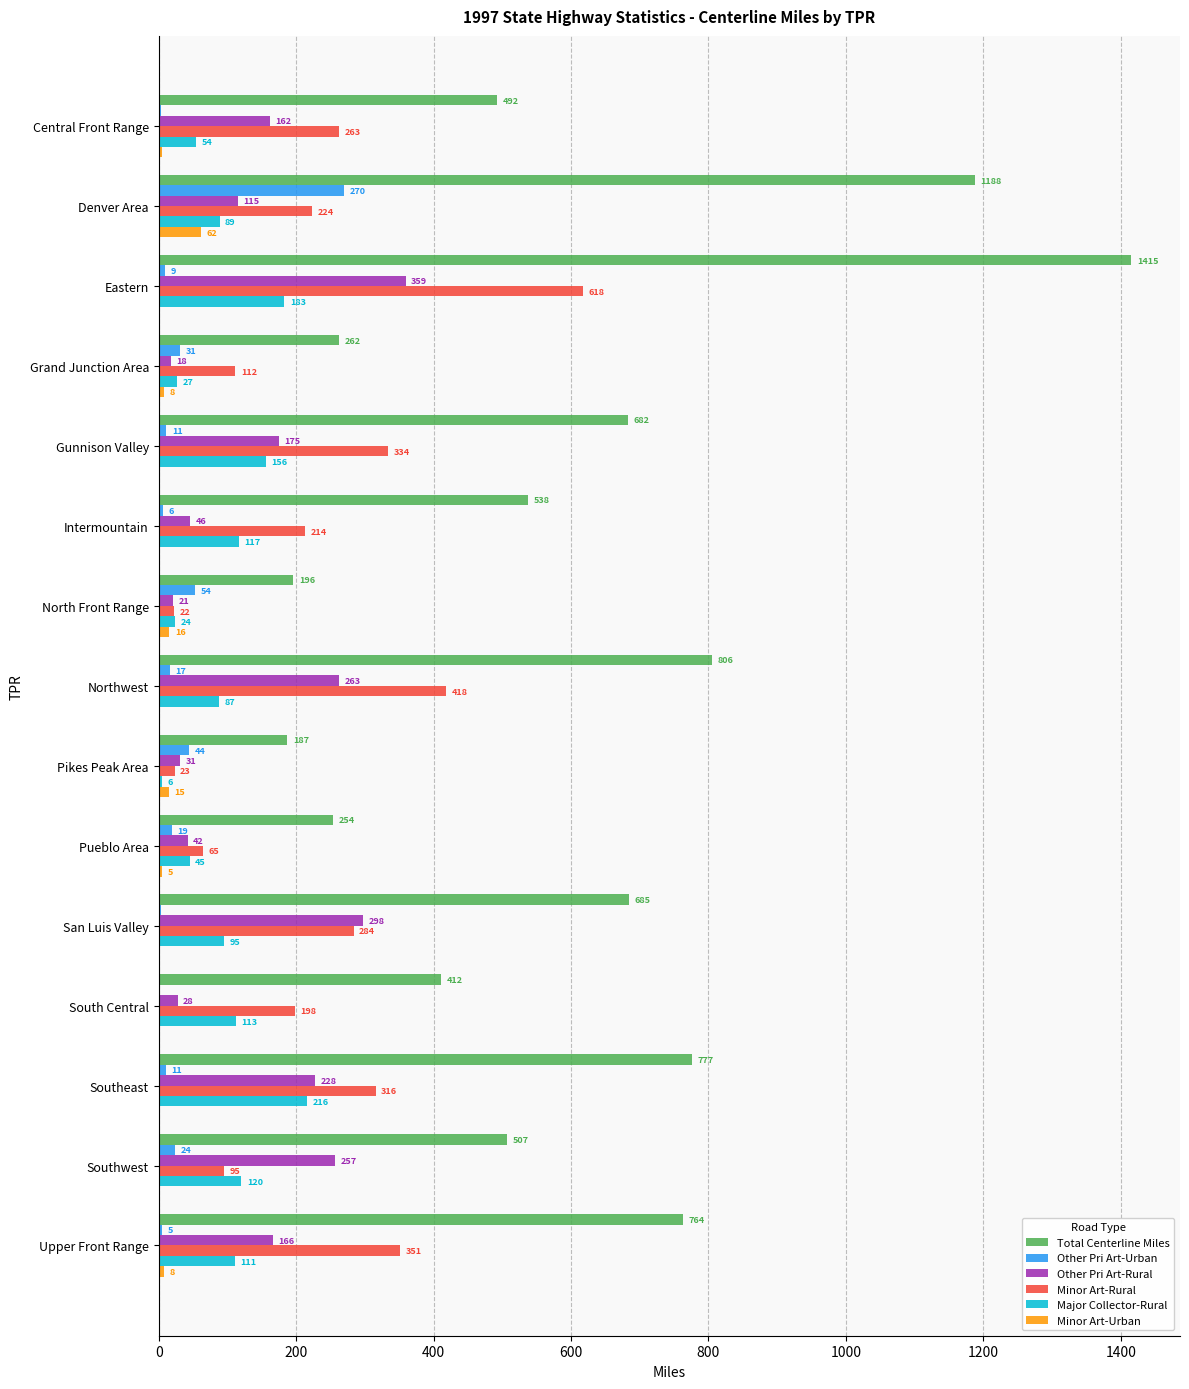

Which category has the highest value in the Minor Art-Urban series?

Denver Area